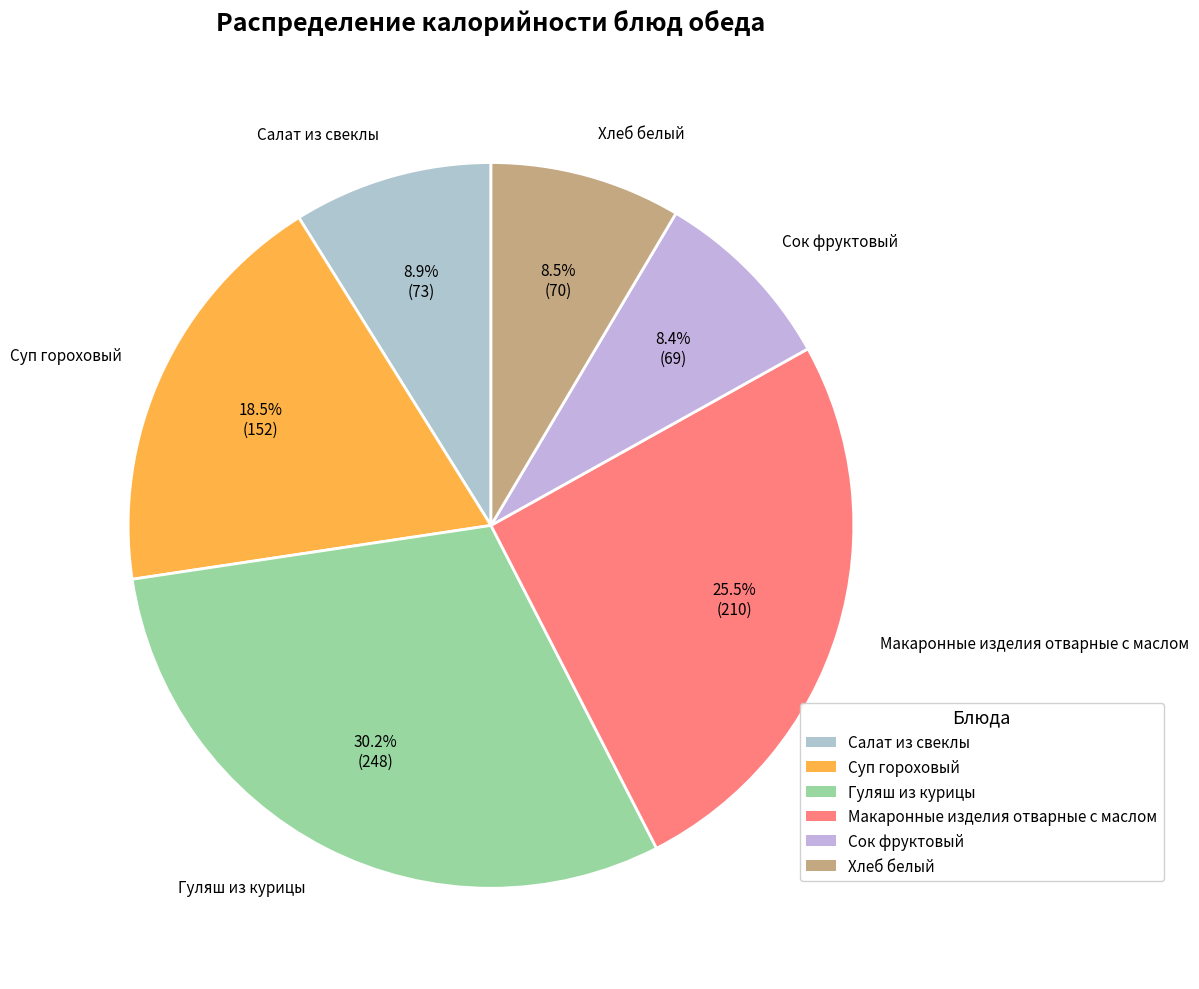

The Сок фруктовый slice represents 0% of the pie. True or false?

True